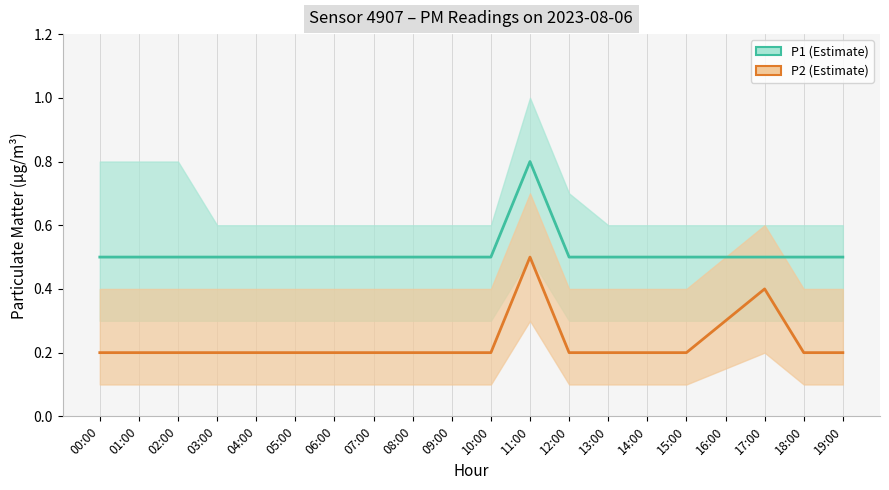

Read the P1 value at 05:00.

0.5